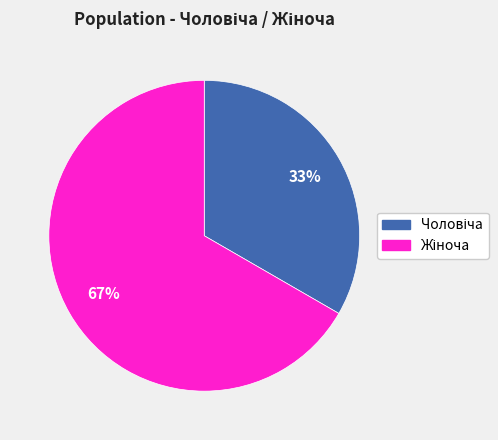

Is there any slice that represents more than half of the pie?

Yes